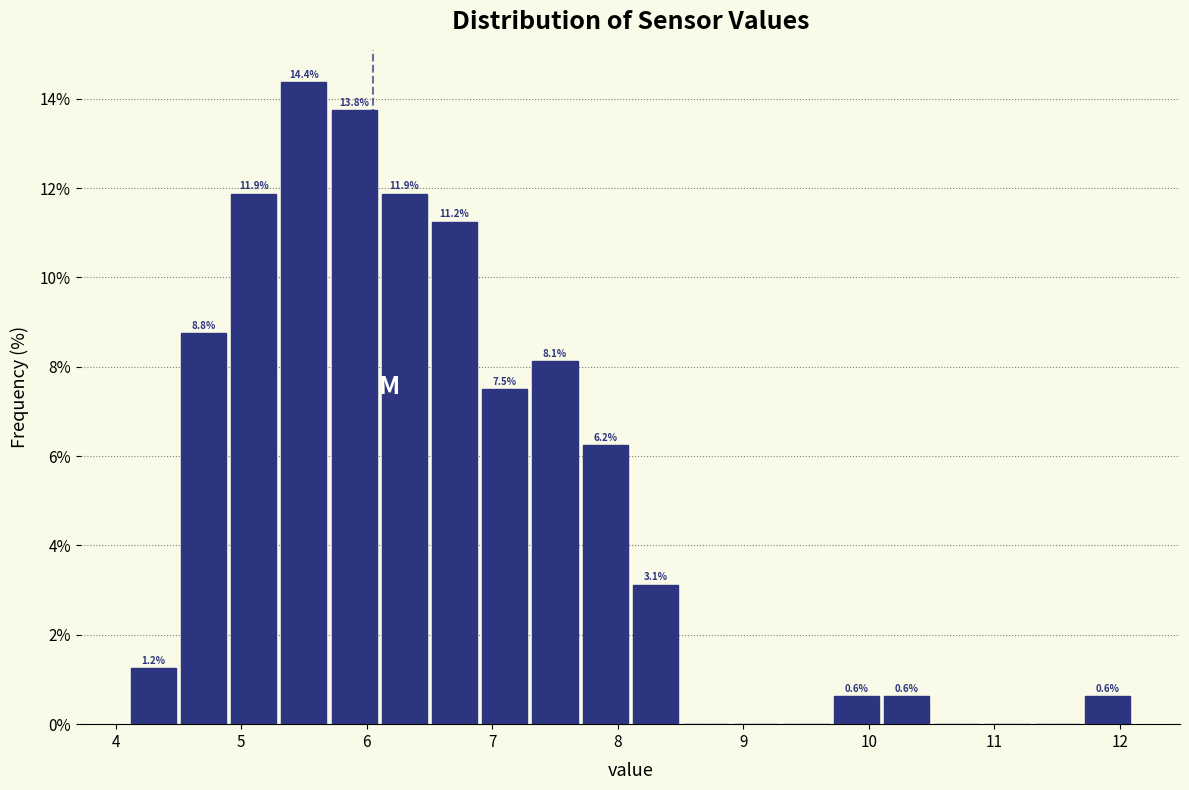

Which range on the x-axis has the tallest bar?

5.3 to 5.7